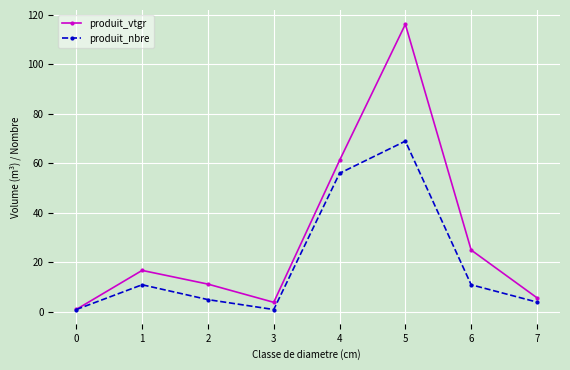

Rank the series by their maximum value, from lowest to highest.

produit_nbre, produit_vtgr